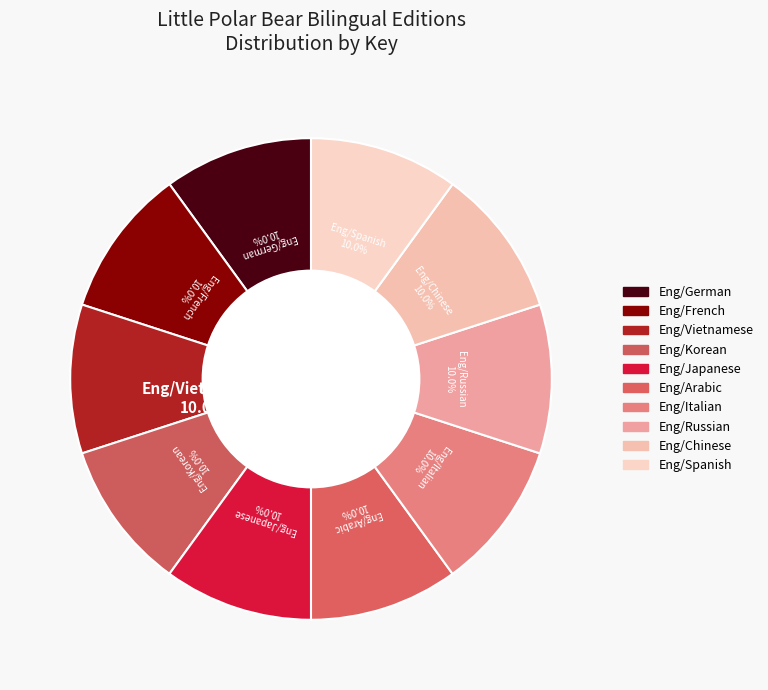

Is the sum of Eng/Spanish and Eng/Vietnamese greater than half?

No